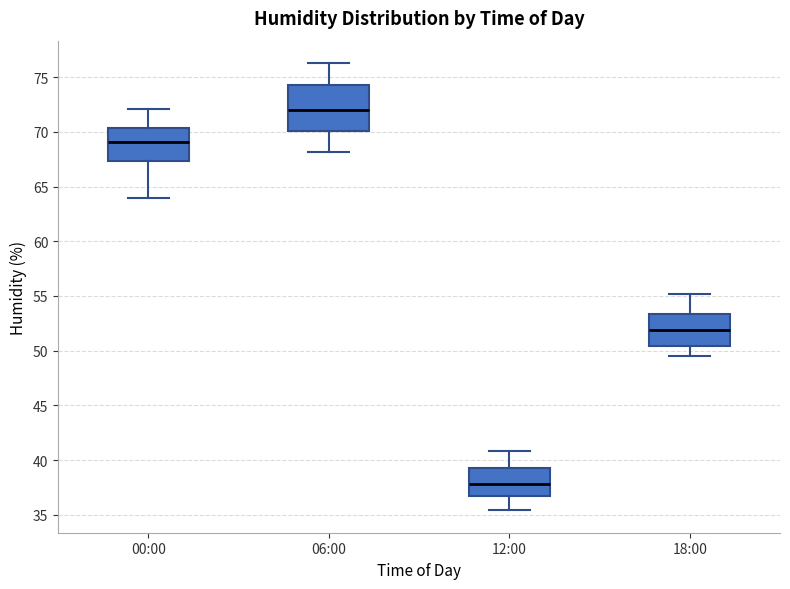

Which box has the lowest median line?

12:00